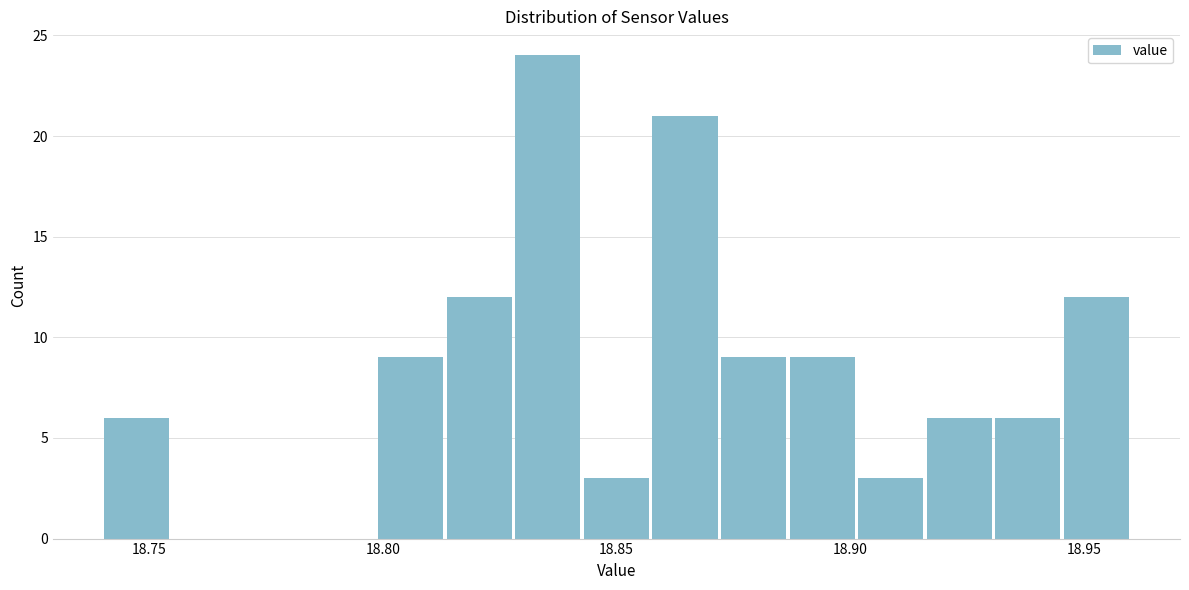

Around what value on the x-axis is the tallest bar? Give the approximate position of its centre, as read against the axis.

18.835